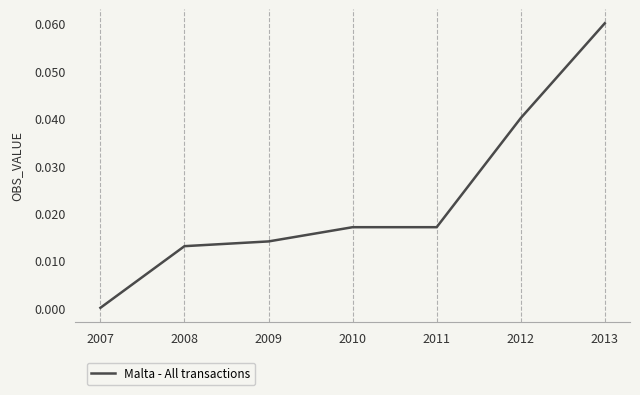

At which category does the chart reach its peak across all series?

2013